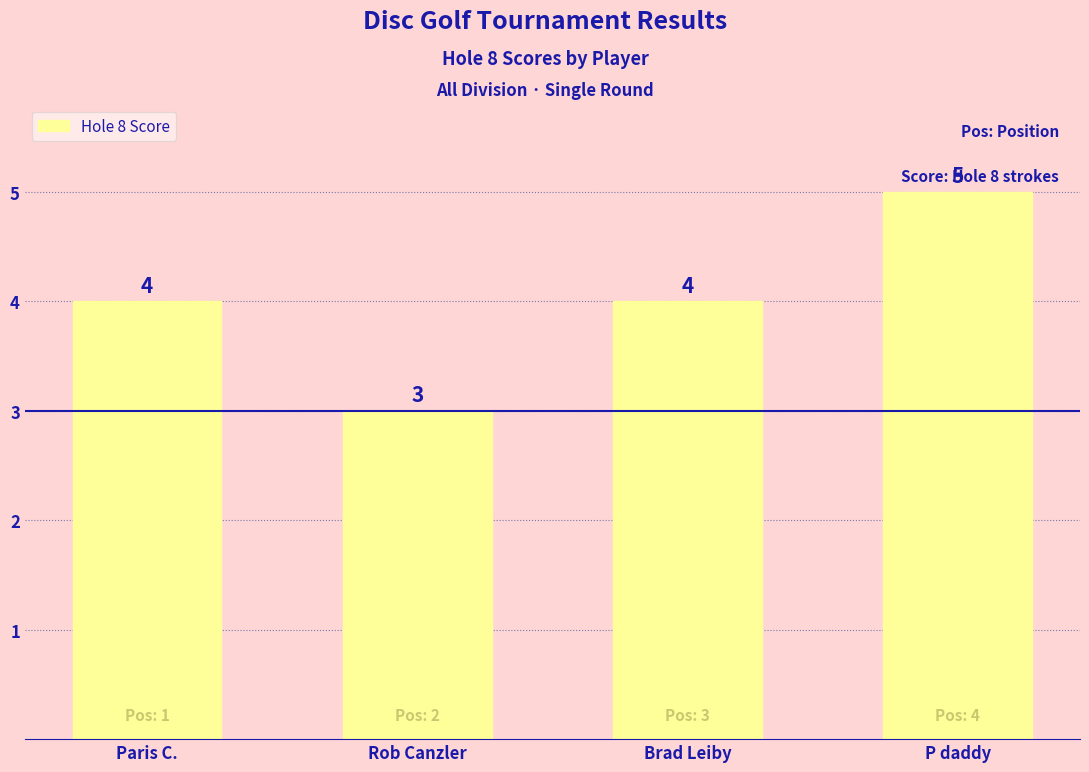

Count the values in the range 4 to 5.

3